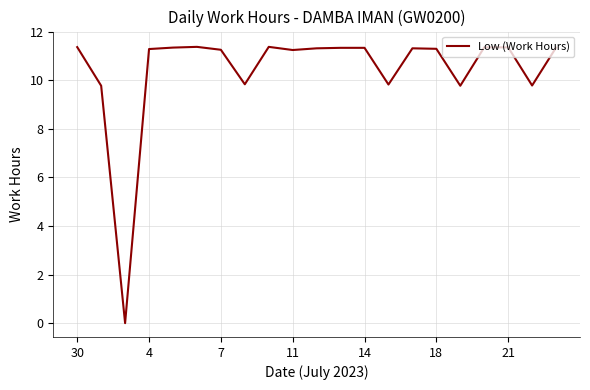

What is the difference between the maximum and minimum values?

11.4